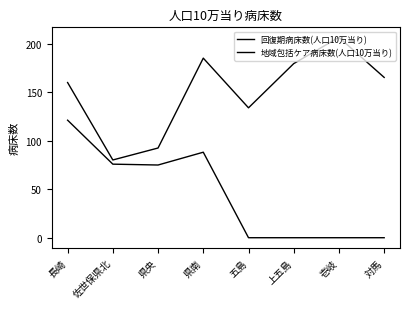

Which has a higher value, 佐世保県北 or 対馬?

佐世保県北